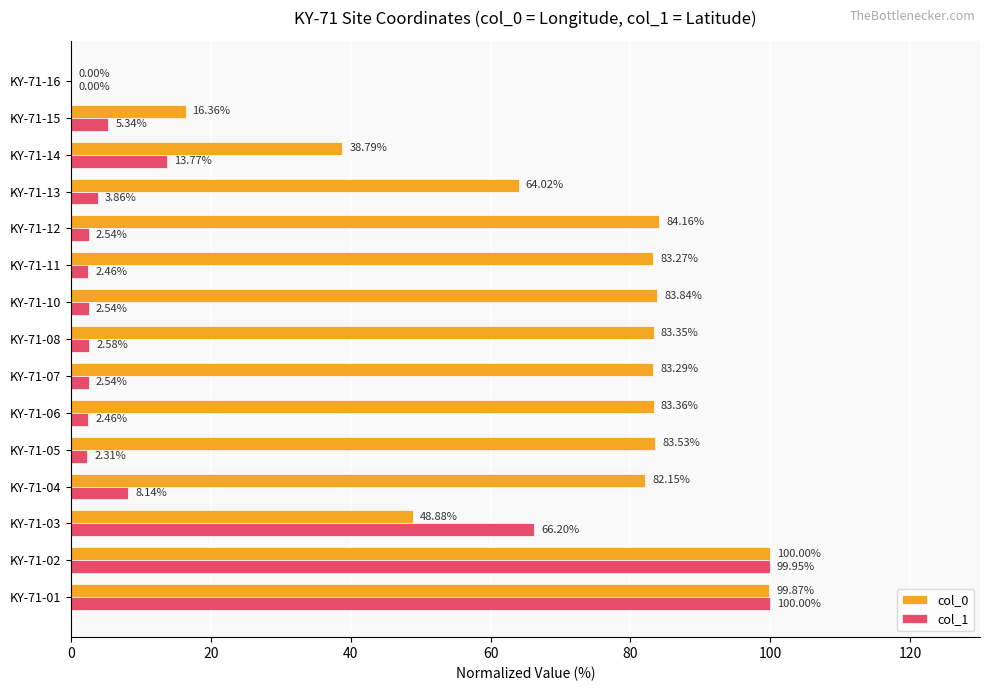

What is the sum of the col_0 values at KY-71-02 and KY-71-11?

183.3